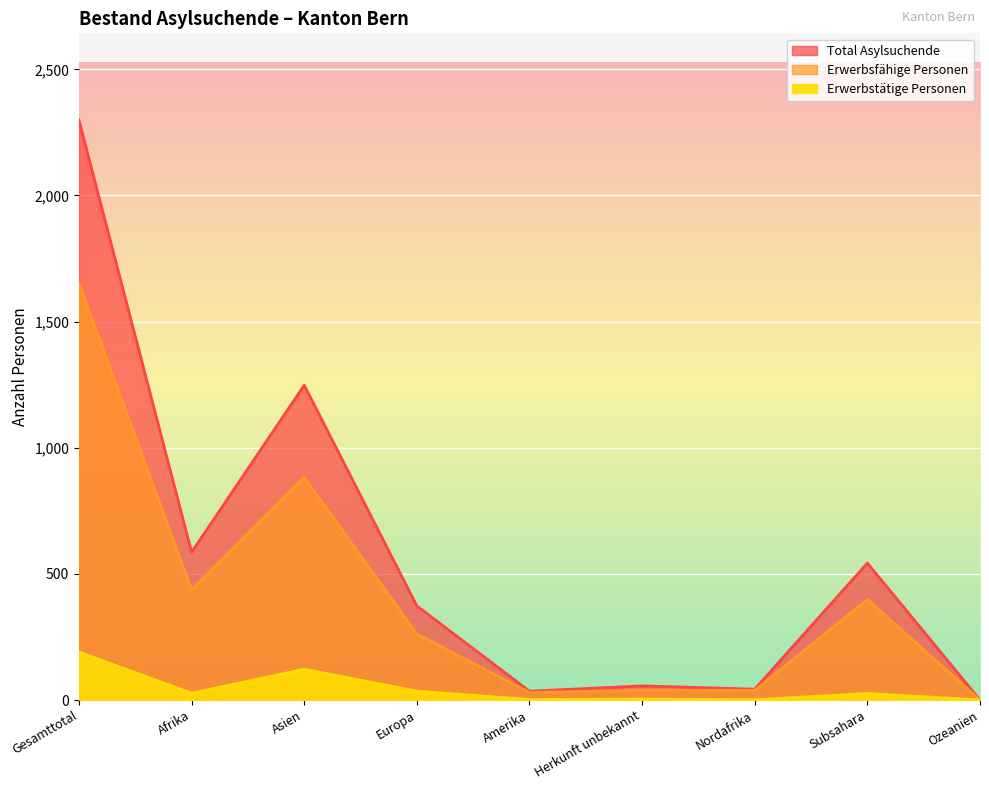

Where is the first local minimum for Total Asylsuchende?

Afrika